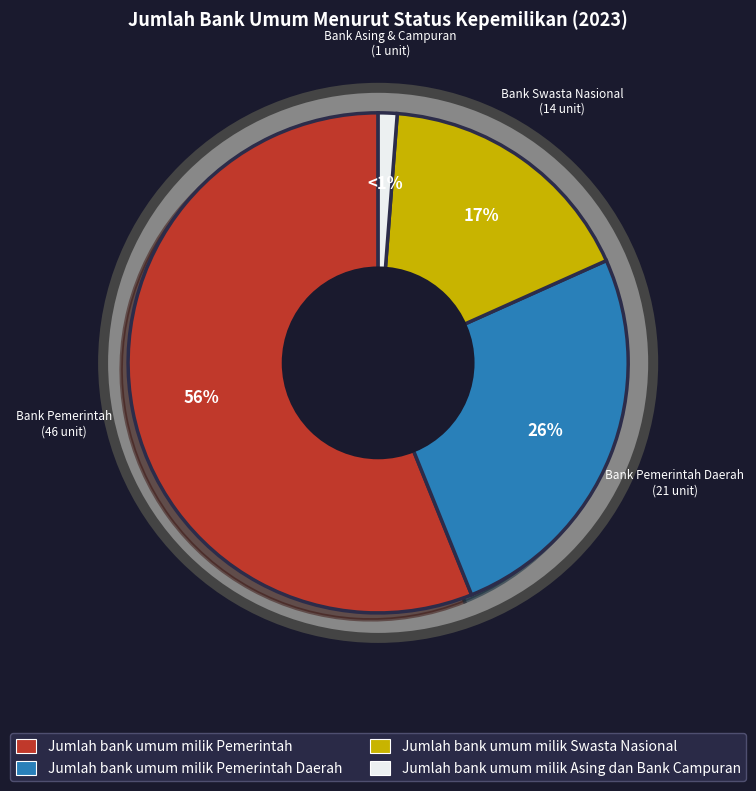

Count the number of slices in the pie.

4